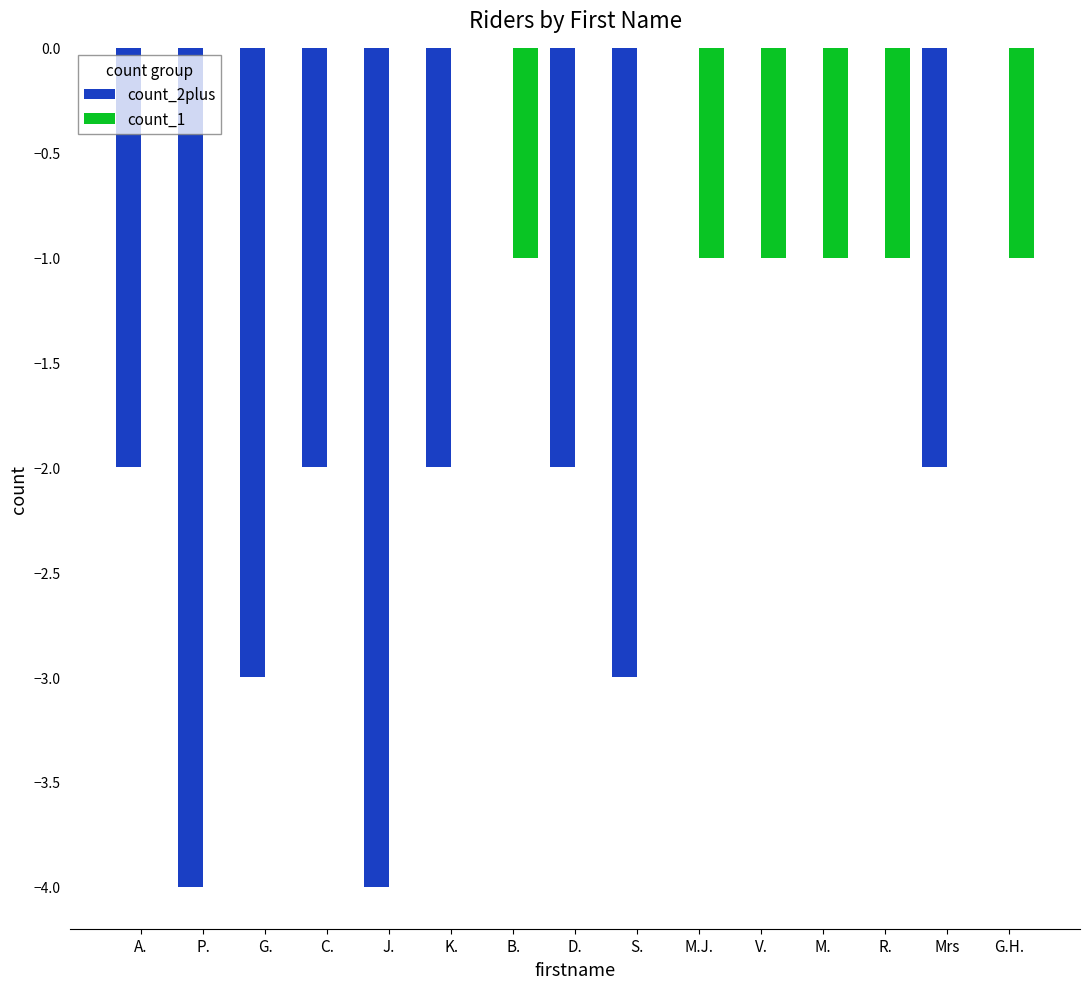

Reading right to left, extract all data points from this chart.

count_2plus: G.H.=0	Mrs=-2	R.=0	M.=0	V.=0	M.J.=0	S.=-3	D.=-2	B.=0	K.=-2	J.=-4	C.=-2	G.=-3	P.=-4	A.=-2
count_1: G.H.=-1	Mrs=0	R.=-1	M.=-1	V.=-1	M.J.=-1	S.=0	D.=0	B.=-1	K.=0	J.=0	C.=0	G.=0	P.=0	A.=0